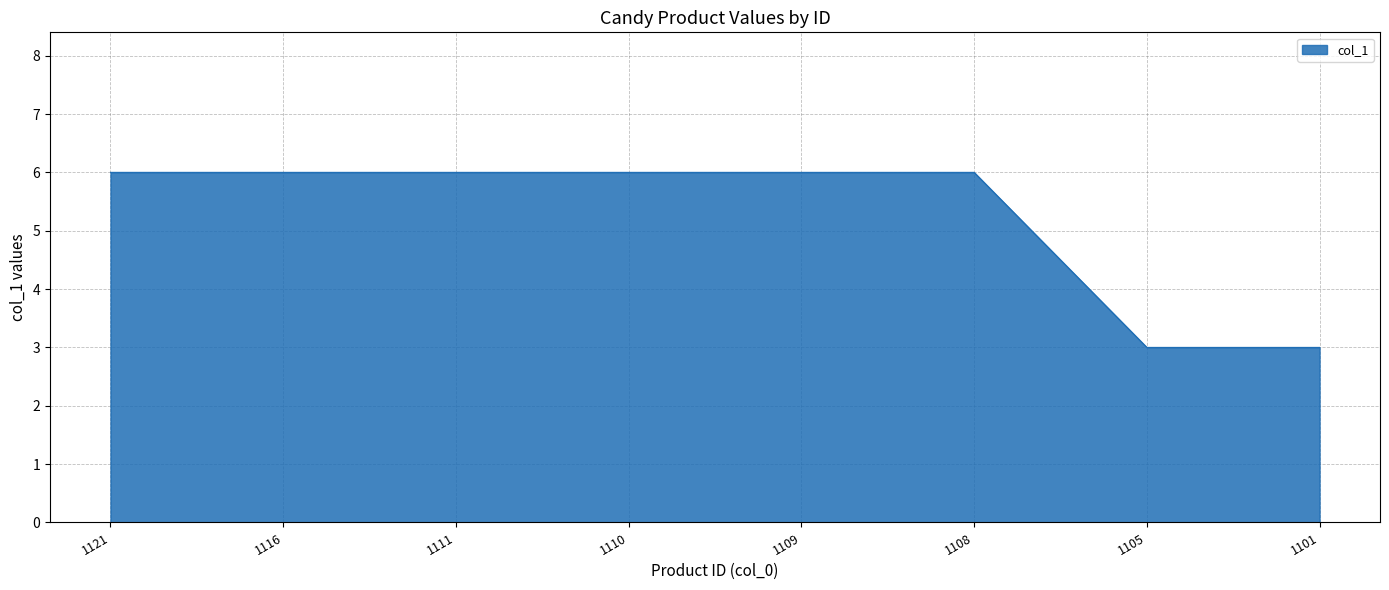

What is the ratio of the value at 1110 to the value at 1109?

1.0